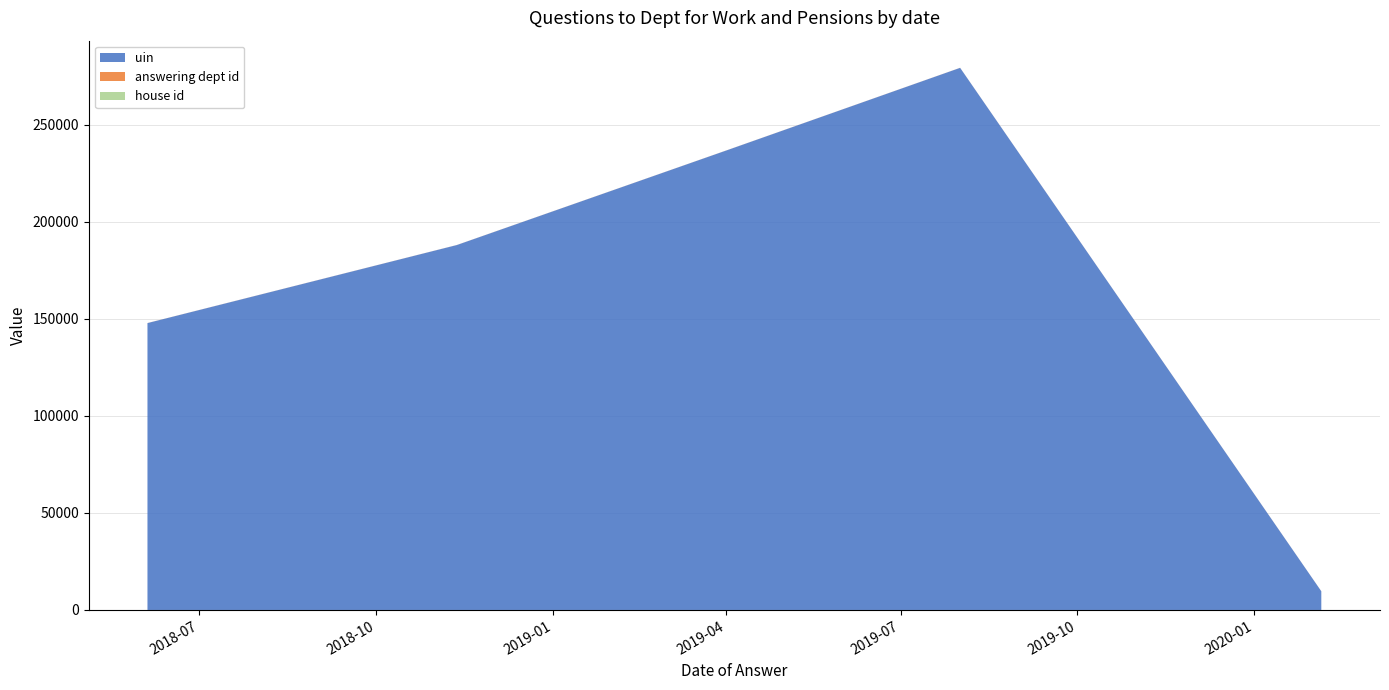

Reading left to right, transcribe all the data shown in this chart.

uin: 2018-06-04=147872	2018-11-12=188087	2019-04-02=237080	2019-08-01=279430	2020-02-05=9644
answering dept id: 2018-06-04=29	2018-11-12=29	2019-04-02=29	2019-08-01=29	2020-02-05=29
house id: 2018-06-04=1	2018-11-12=1	2019-04-02=1	2019-08-01=1	2020-02-05=1